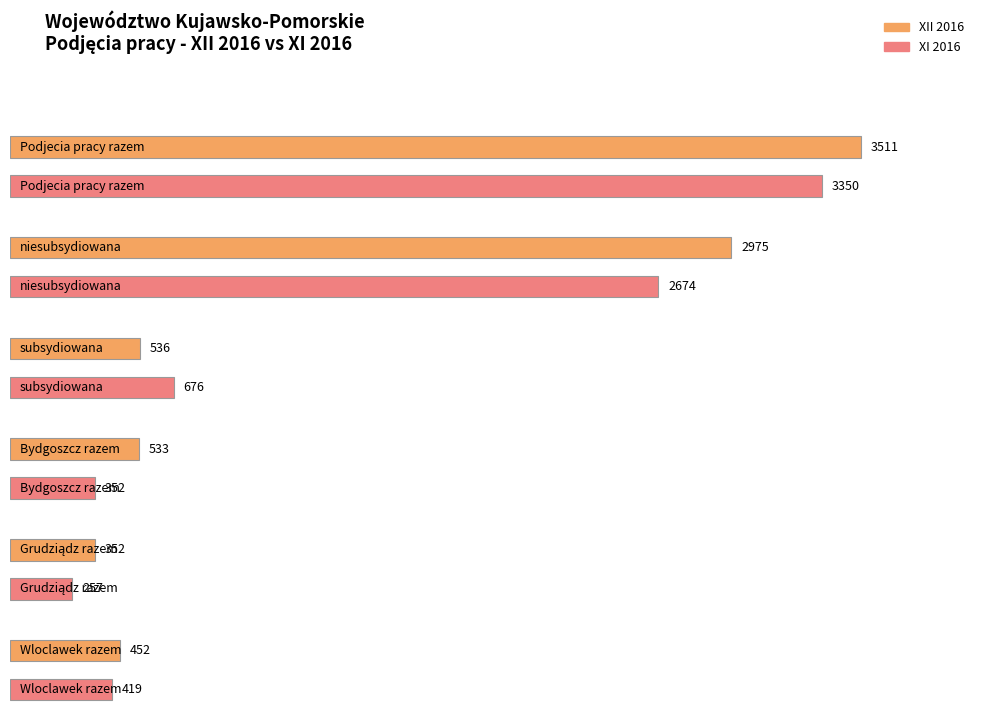

At which label does subsydiowana reach its peak?

XI 2016